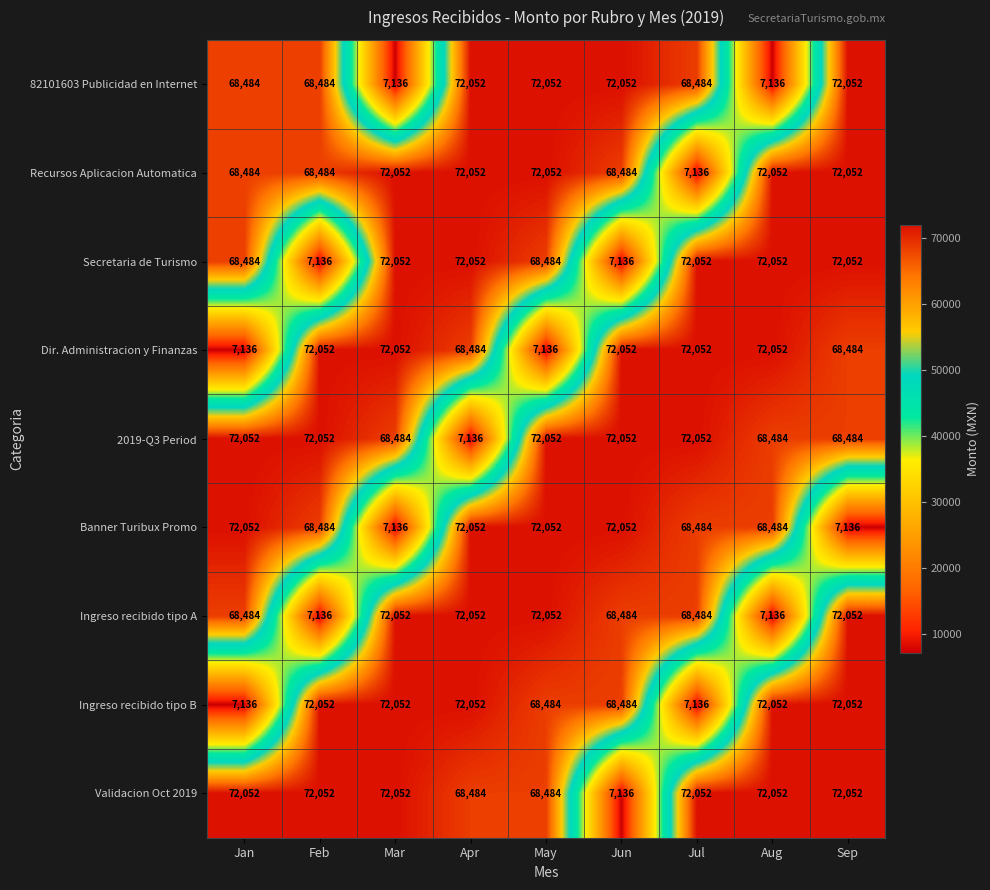

What is the approximate value of Ingreso recibido tipo B at Jul, to the nearest 50?

7150